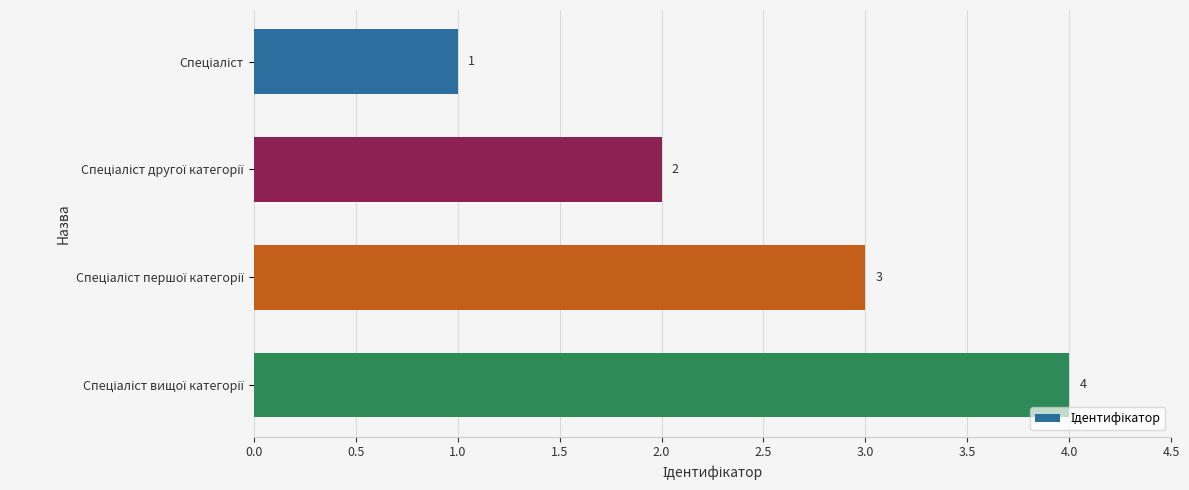

How many values are between 2 and 4?

3